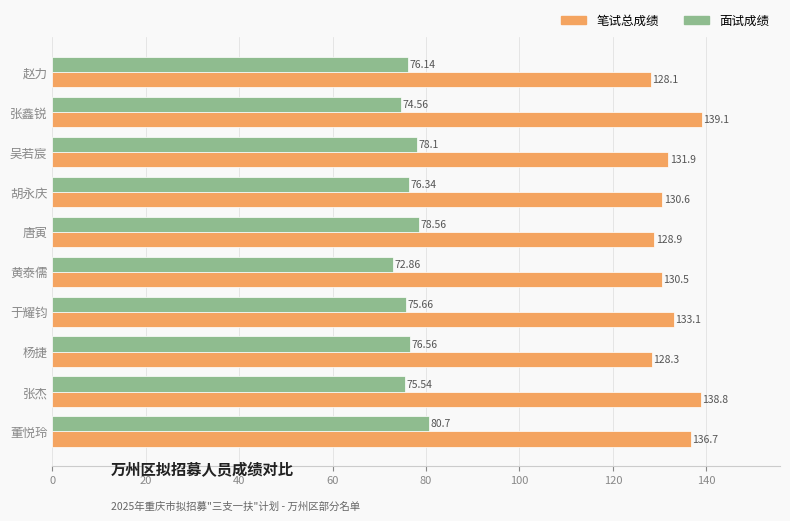

What is the difference between the maximum and minimum values in the 面试成绩 series?

7.8